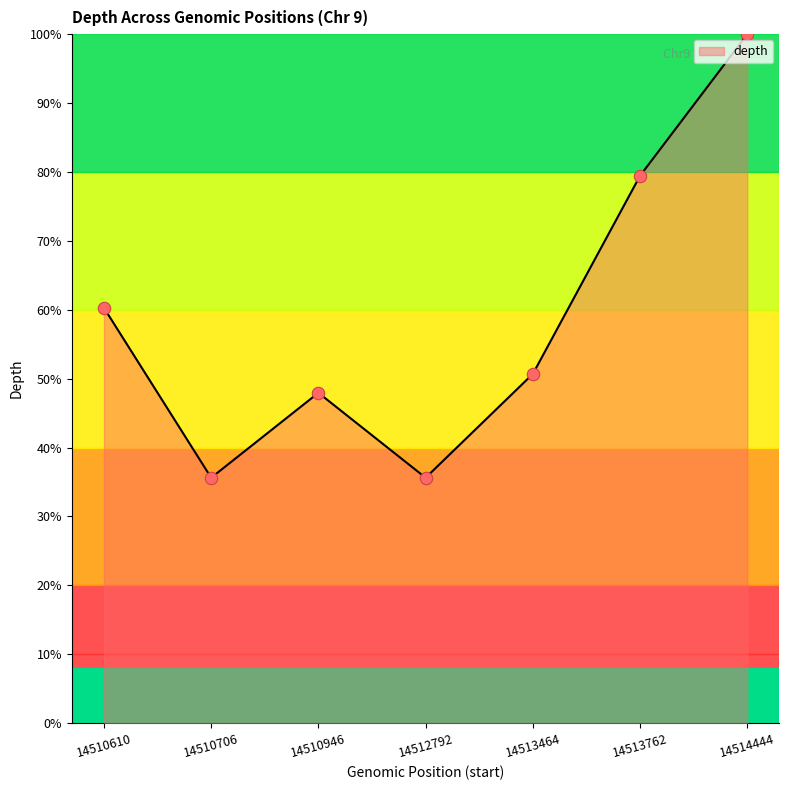

What is the ratio of the value at 14510706 to the value at 14513464?

0.7